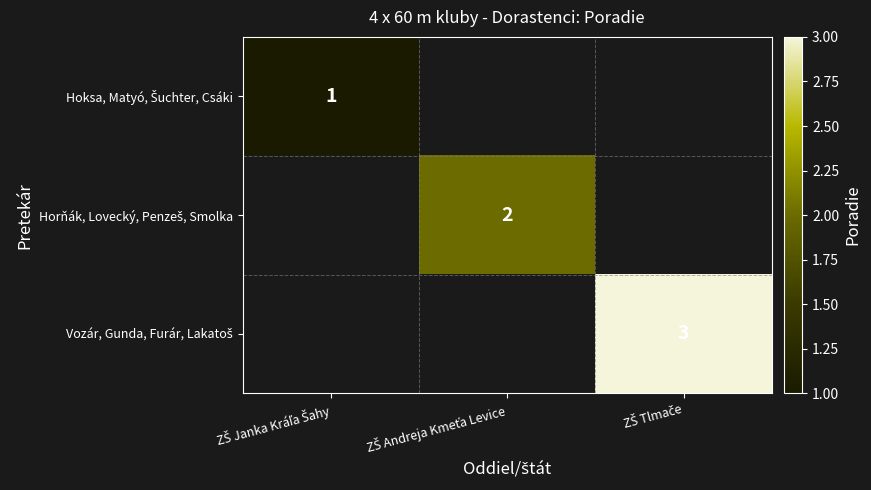

List the labels in order of Vozár, Gunda, Furár, Lakatoš value, largest first.

ZŠ Tlmače, ZŠ Janka Kráľa Šahy, ZŠ Andreja Kmeťa Levice